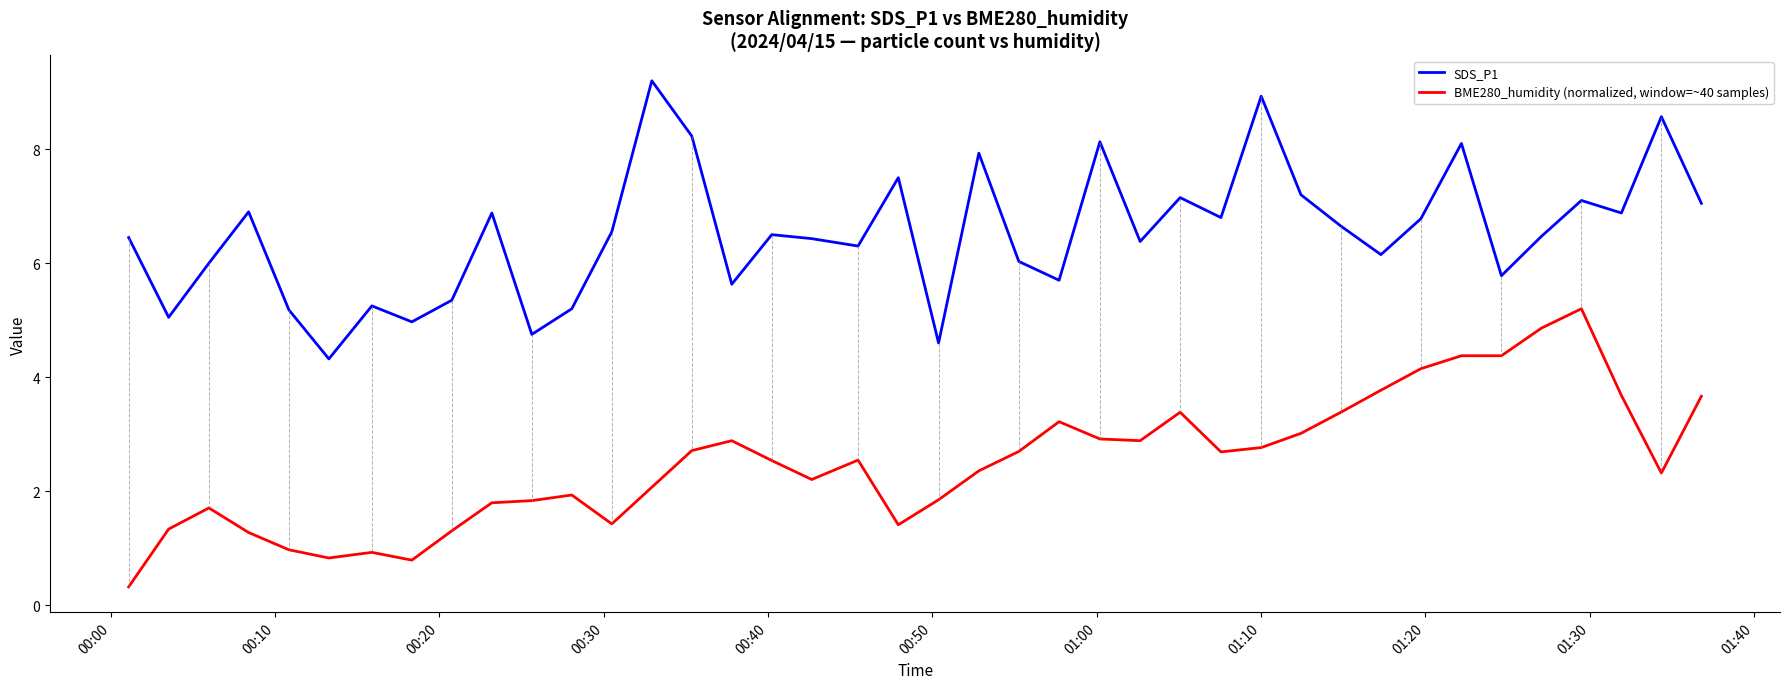

Rank the series by their average value, from lowest to highest.

BME280_humidity (normalized, window=~40 samples), SDS_P1